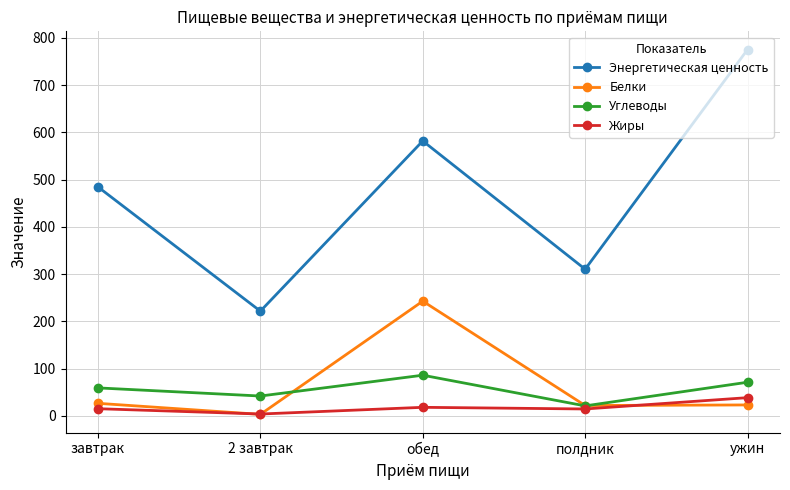

In Углеводы, how many points are higher than both neighbors (excluding endpoints)?

1